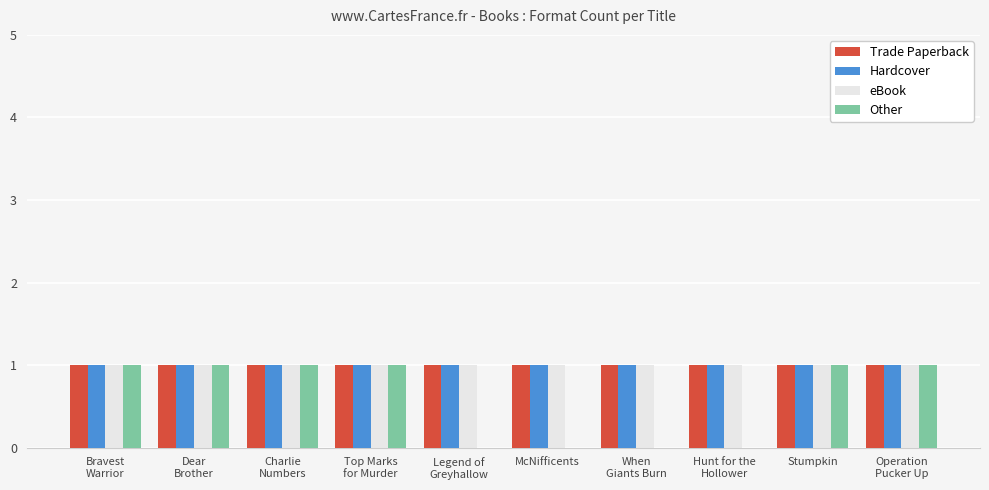

Is it true that eBook equals 1 at Charlie
Numbers?

True